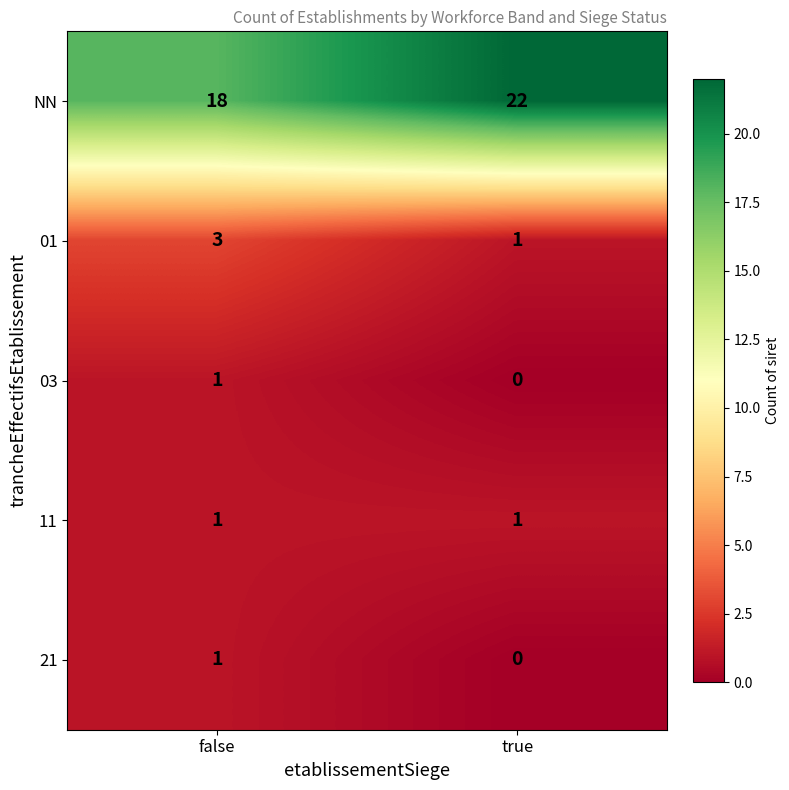

Is it true that 11 equals 2 at true?

False